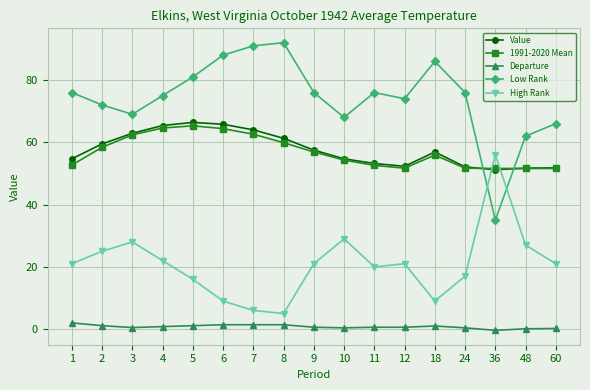

The 1991-2020 Mean series shows 20.5 at 11. True or false?

False